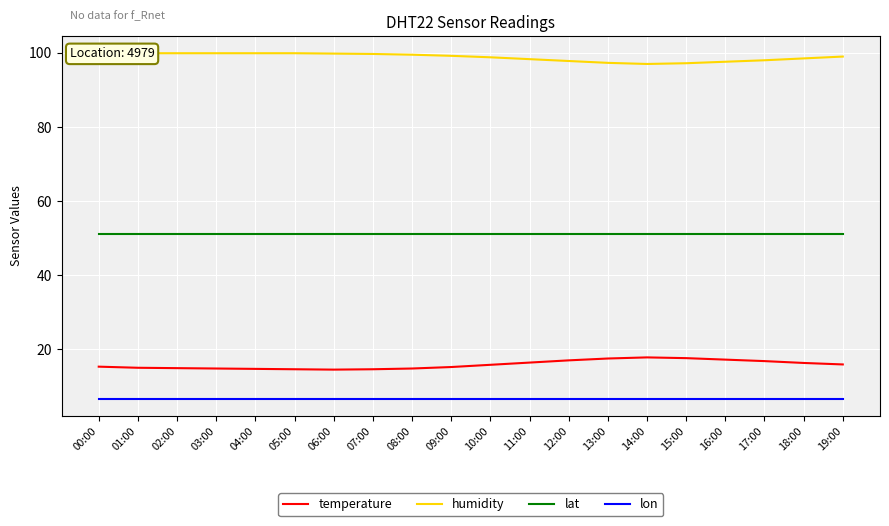

How many lines are shown in the chart?

4